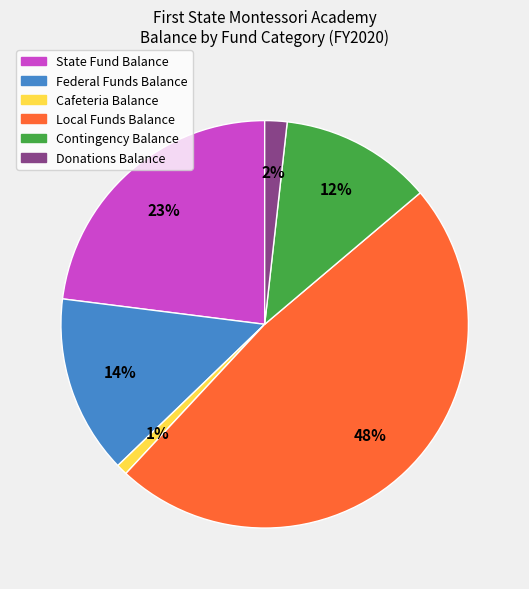

Is it true that Donations Balance is 12% of the pie?

False